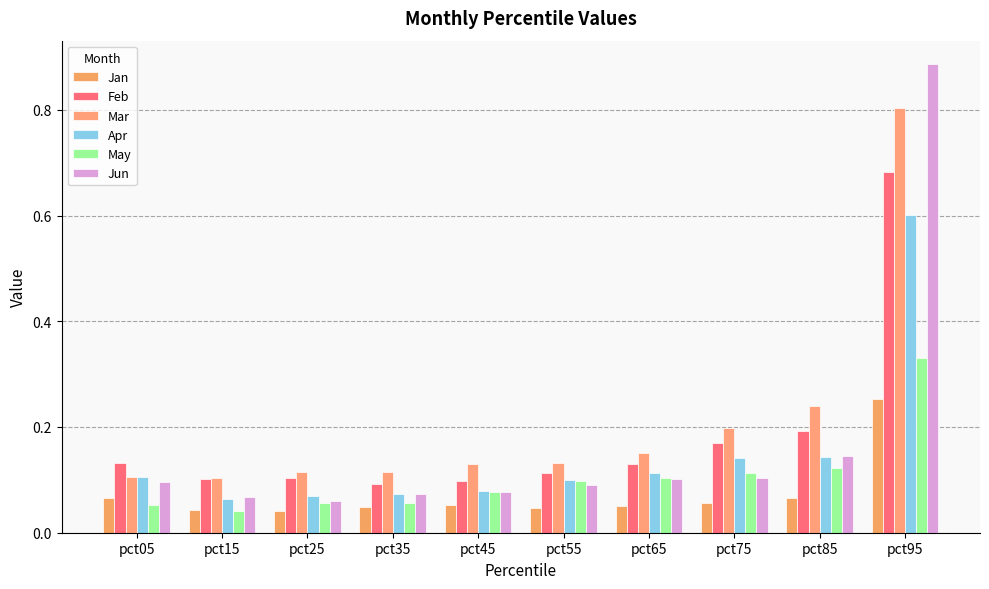

Is the value of May at pct75 greater than the value of Jan at pct25?

Yes